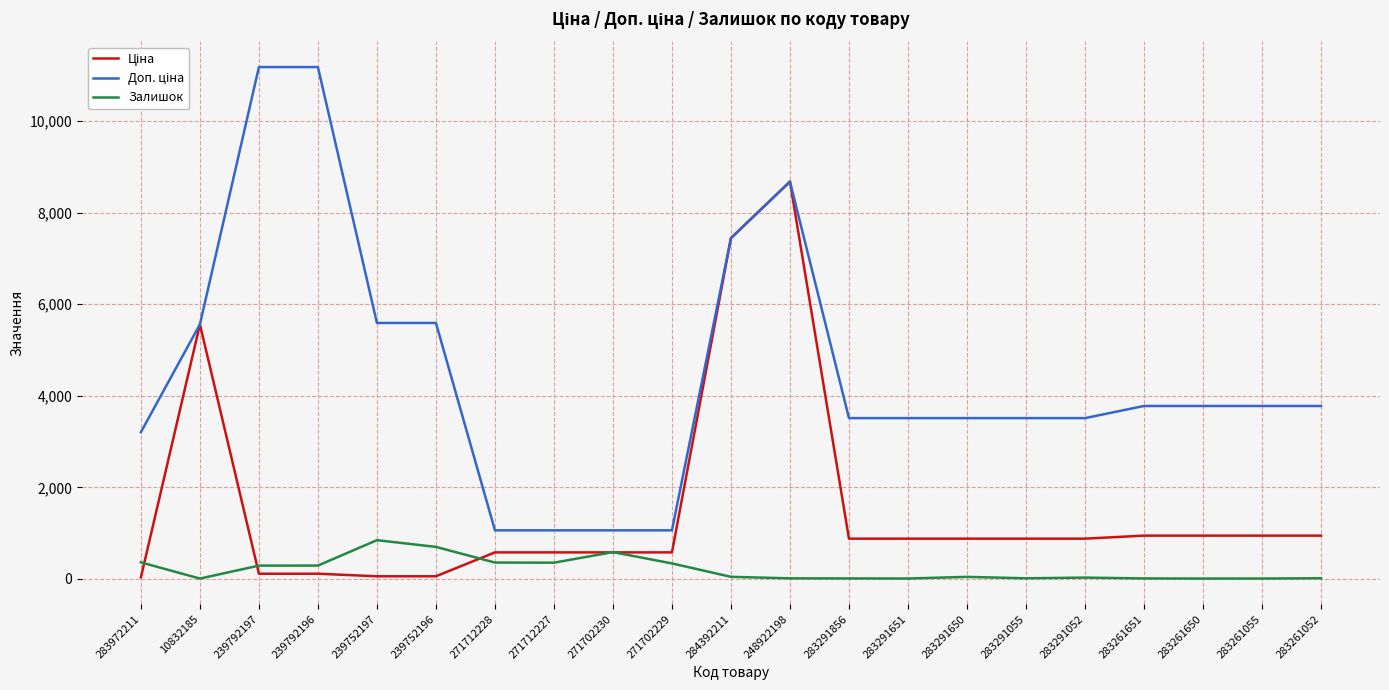

The Залишок series shows 27.0 at 283291052. True or false?

True